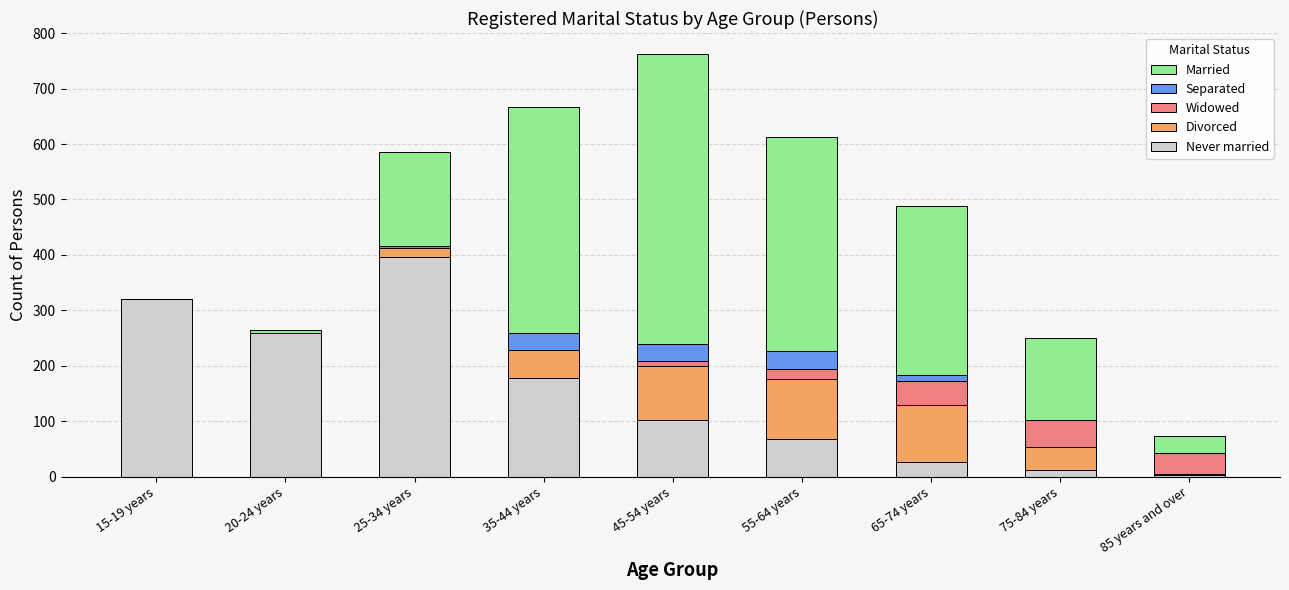

Read the Never married value at 15-19 years.

321